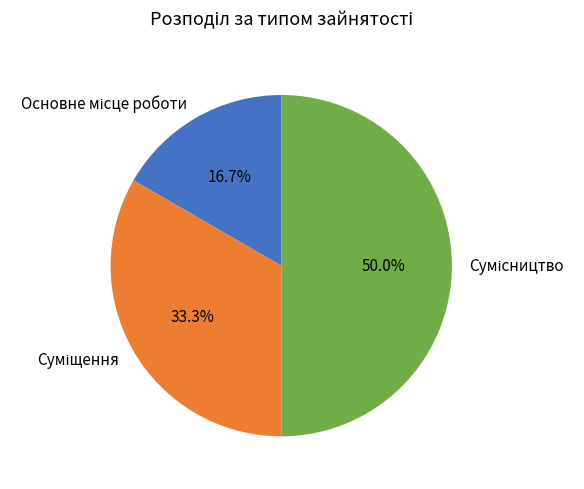

How many segments does this pie chart have?

3